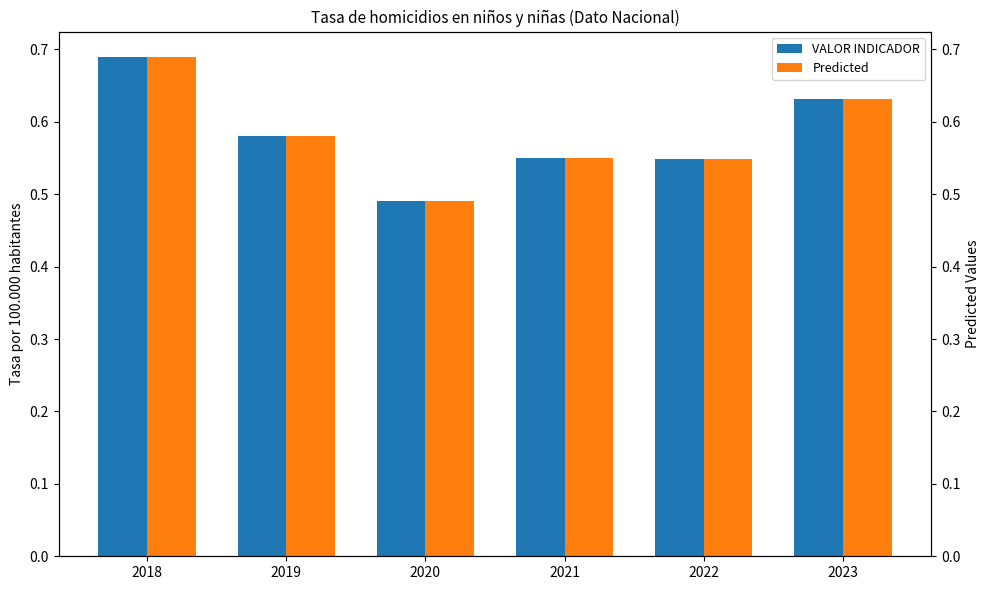

How many bars are there in each group?

2